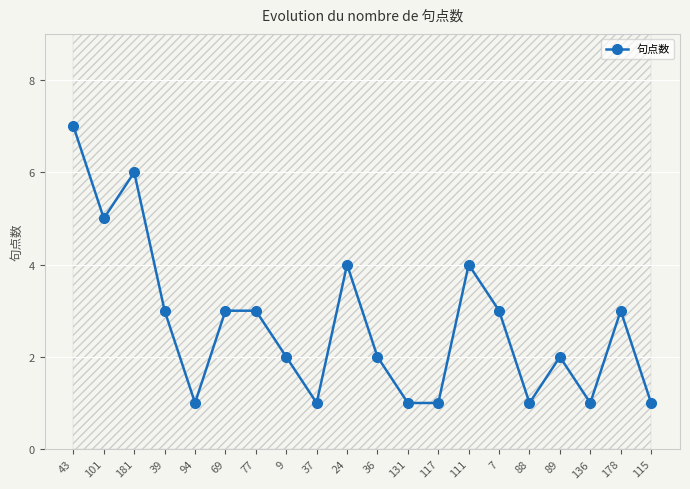

Reading left to right, what are all the values shown in this chart?

7	5	6	3	1	3	3	2	1	4	2	1	1	4	3	1	2	1	3	1